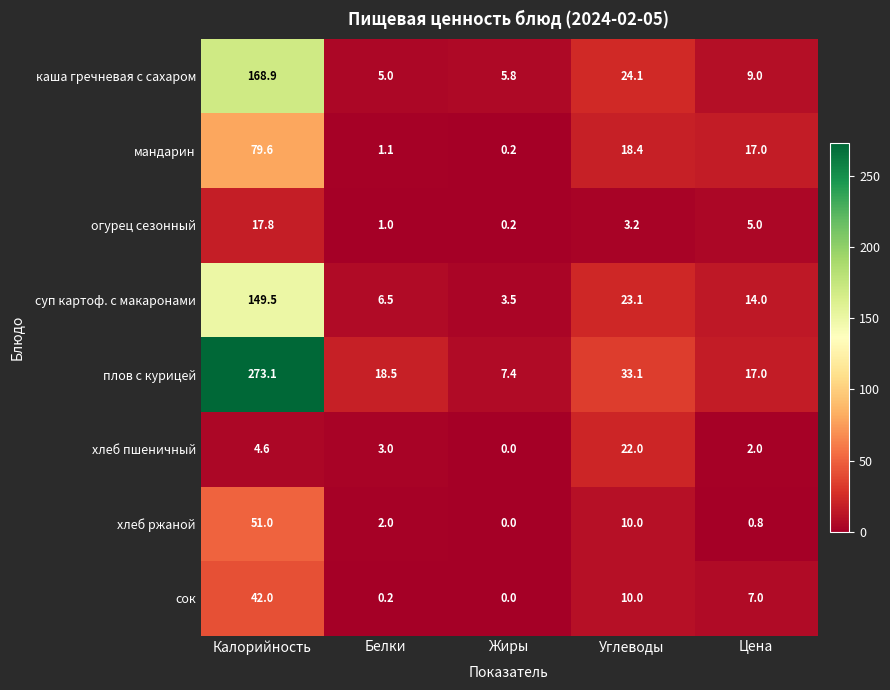

Read the мандарин value at Углеводы.

18.4